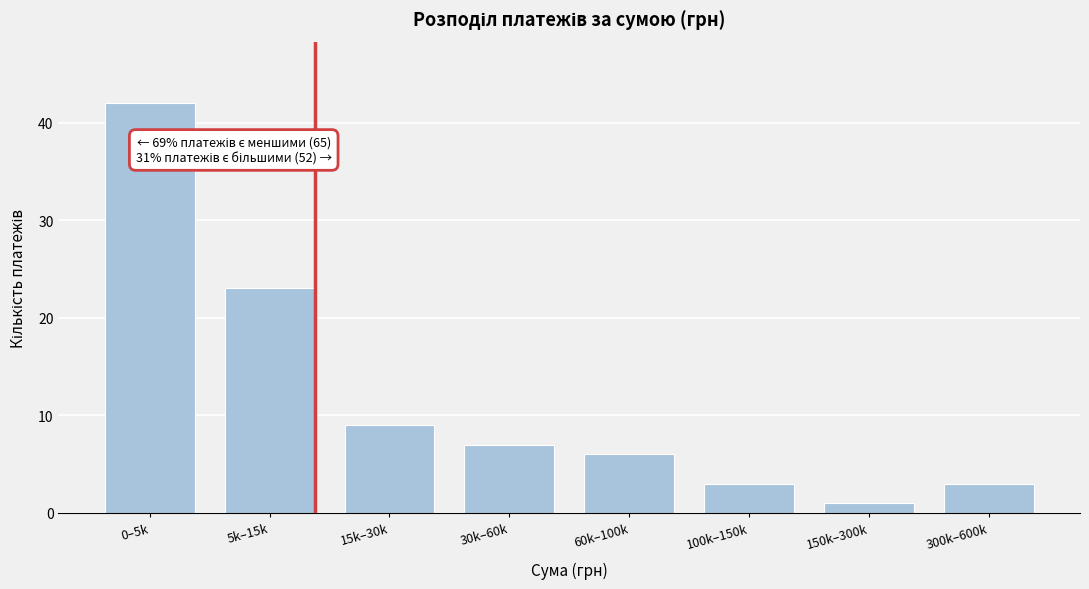

Reading left to right, transcribe all the data shown in this chart.

42	23	9	7	6	3	1	3